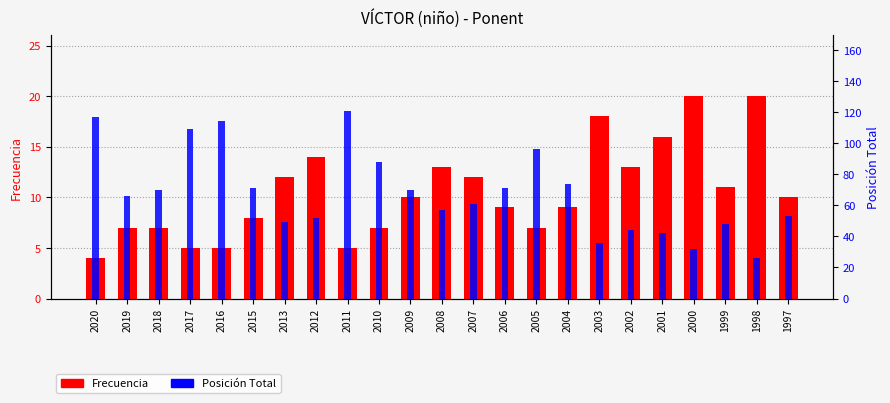

Is the value of Posición Total at 2009 greater than the value of Frecuencia at 2005?

Yes